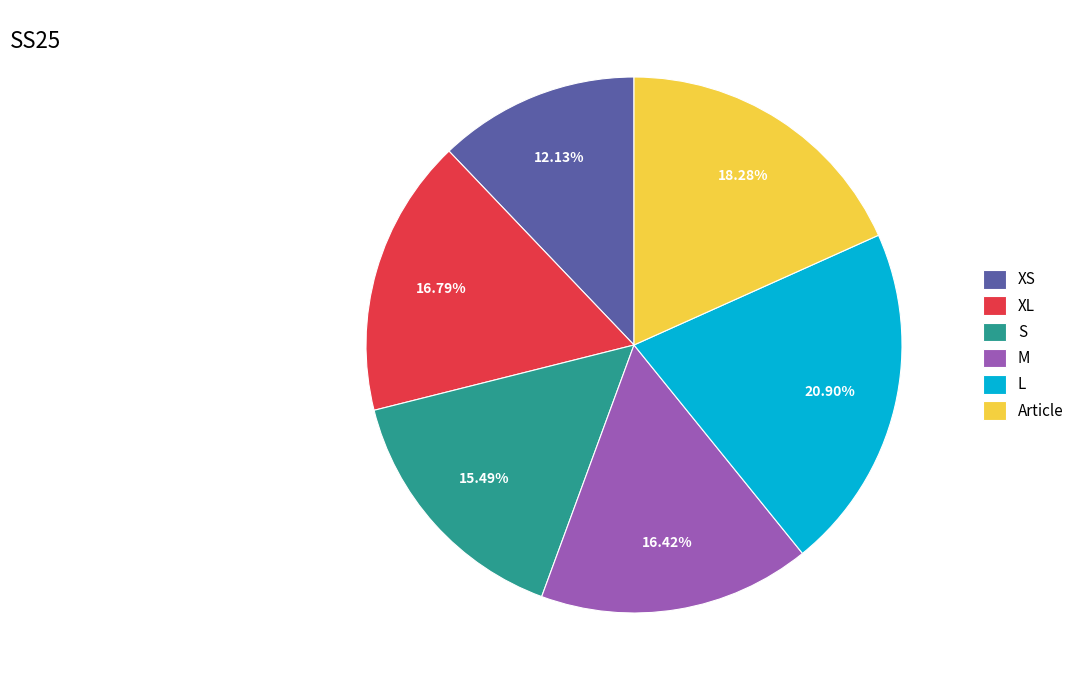

What is the largest slice in the pie chart?

L